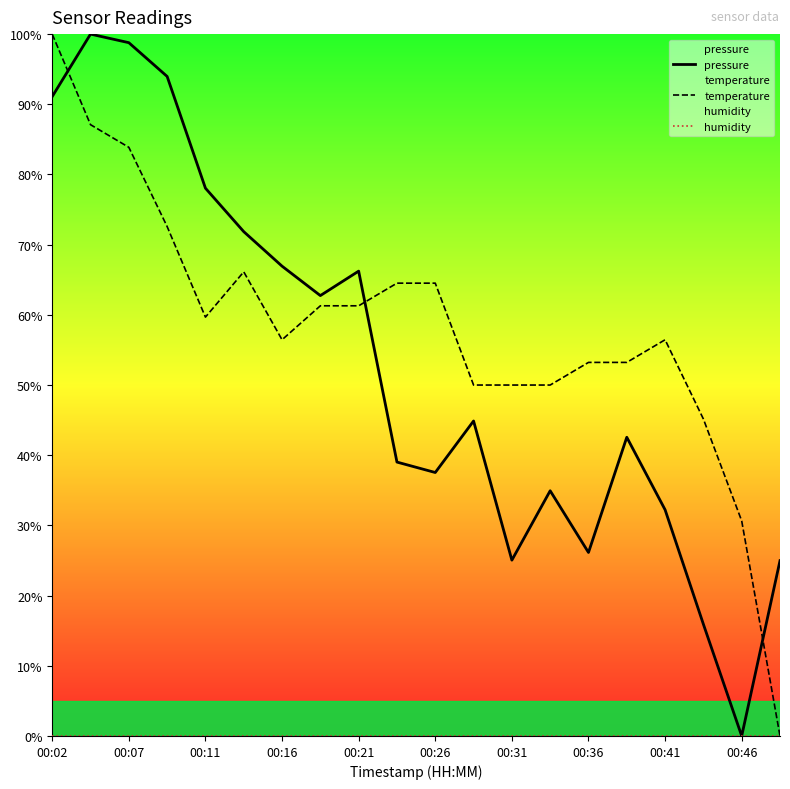

True or false: pressure and temperature intersect in this chart.

True